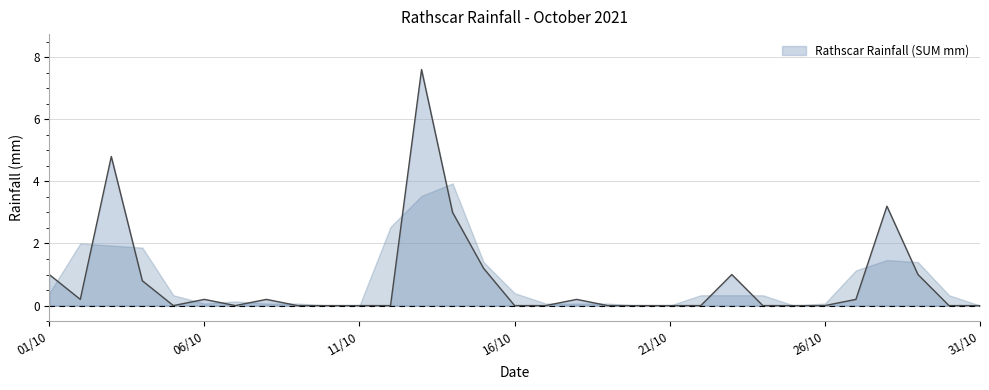

What is the greatest value displayed?

7.6